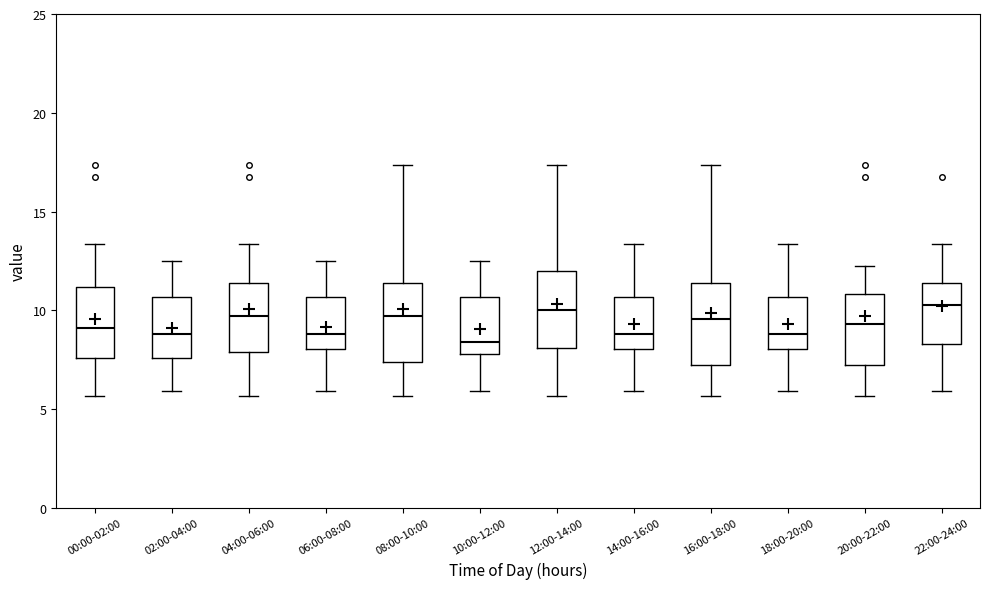

Where does the upper whisker of the box for 20:00-22:00 end on the y-axis? The values are not printed on the chart, so give them approximately, as read against the axis.

12.5